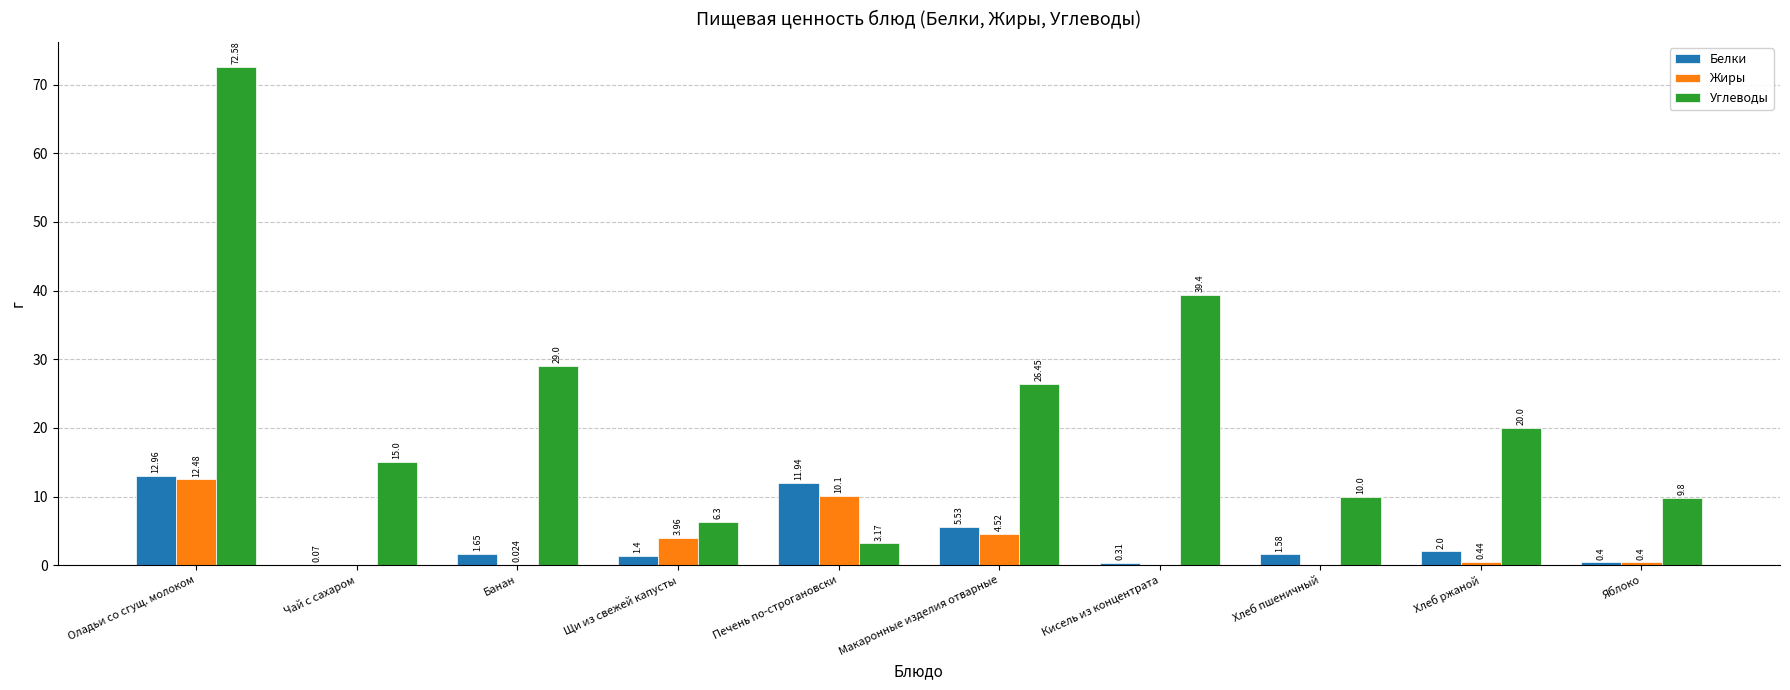

How many series are shown in this chart?

3